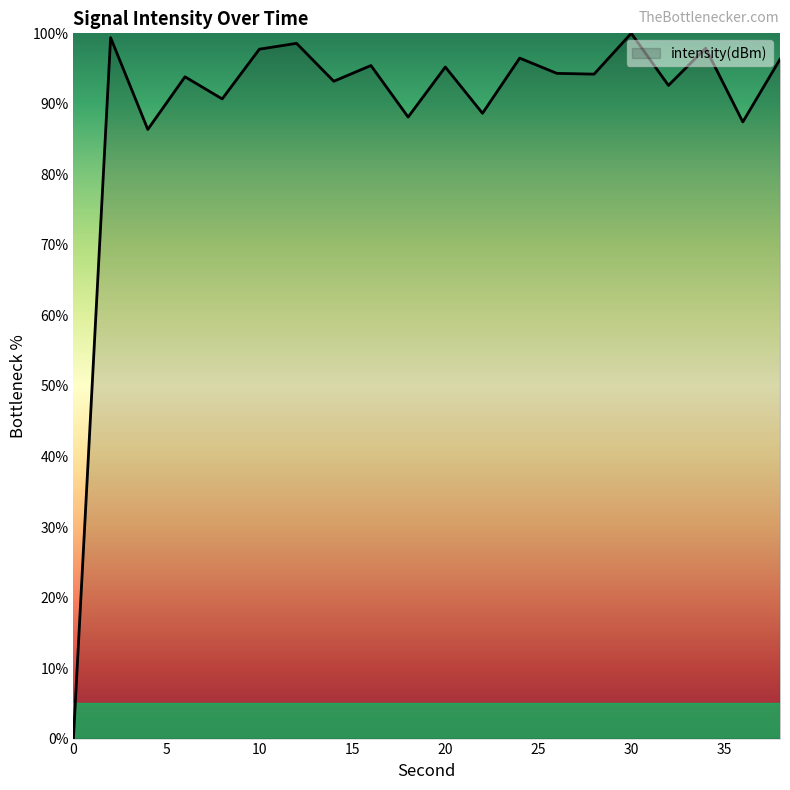

True or false: there are more than 2 points higher than both neighbors.

True